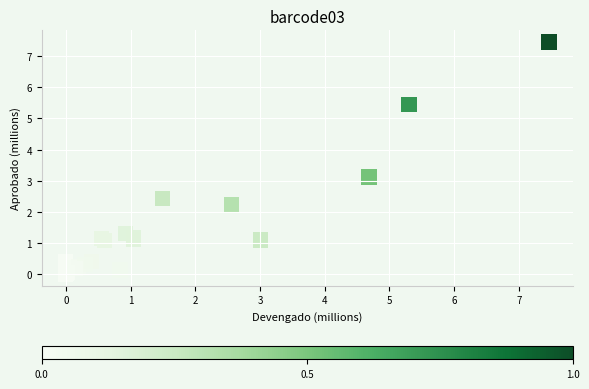

What Y value in the scatter plot is closest to 3?

3.1